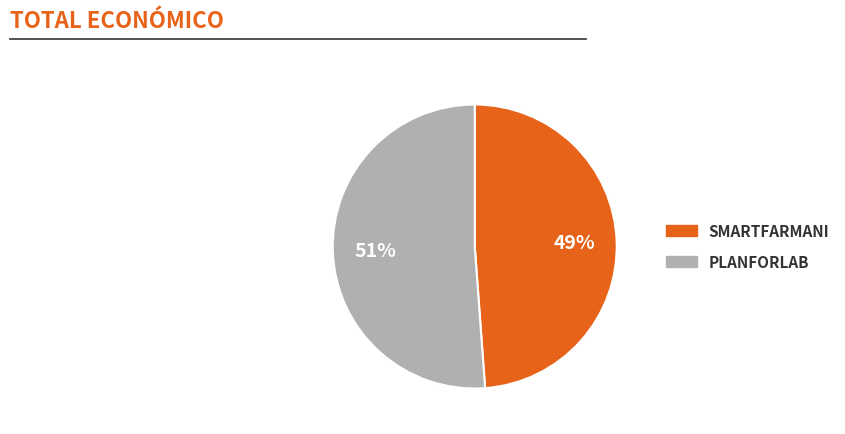

The SMARTFARMANI slice represents 37% of the pie. True or false?

False